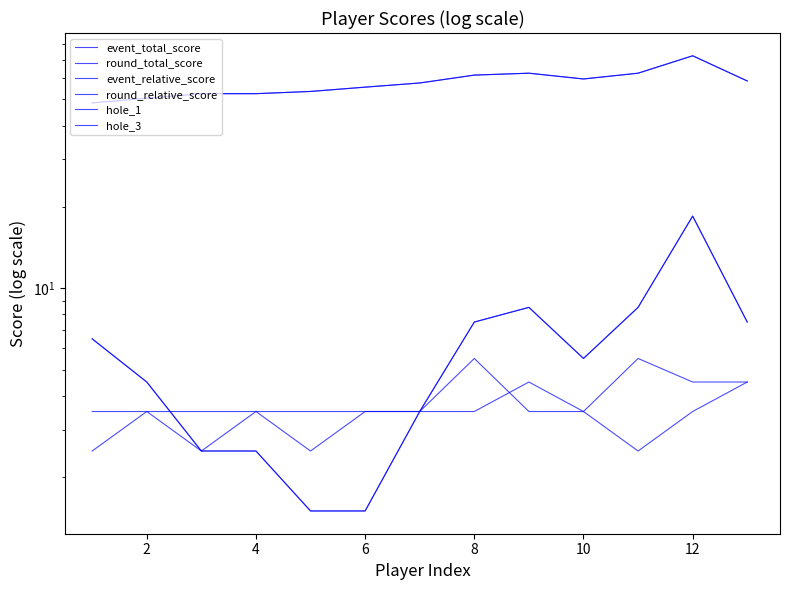

Between 9 and 4, which is larger?

9